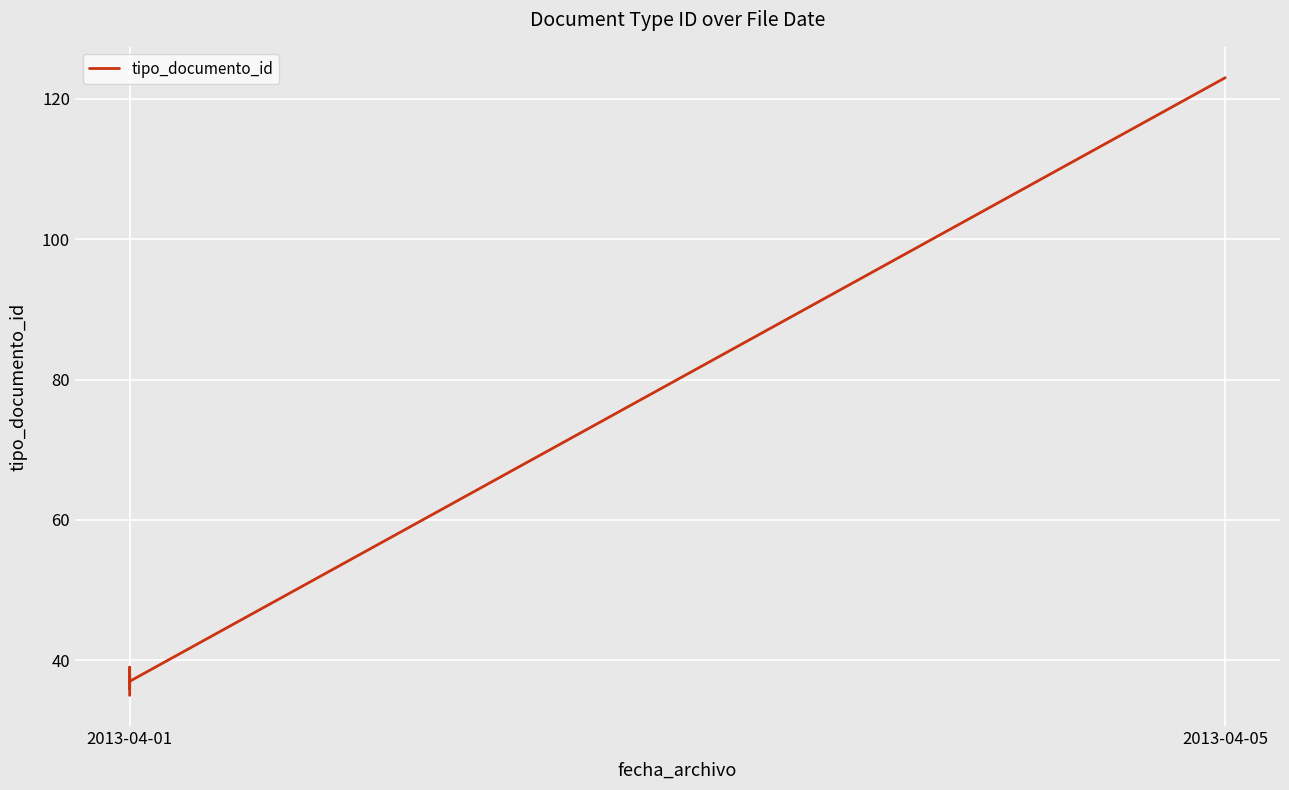

What is the difference between the maximum and minimum values?

88